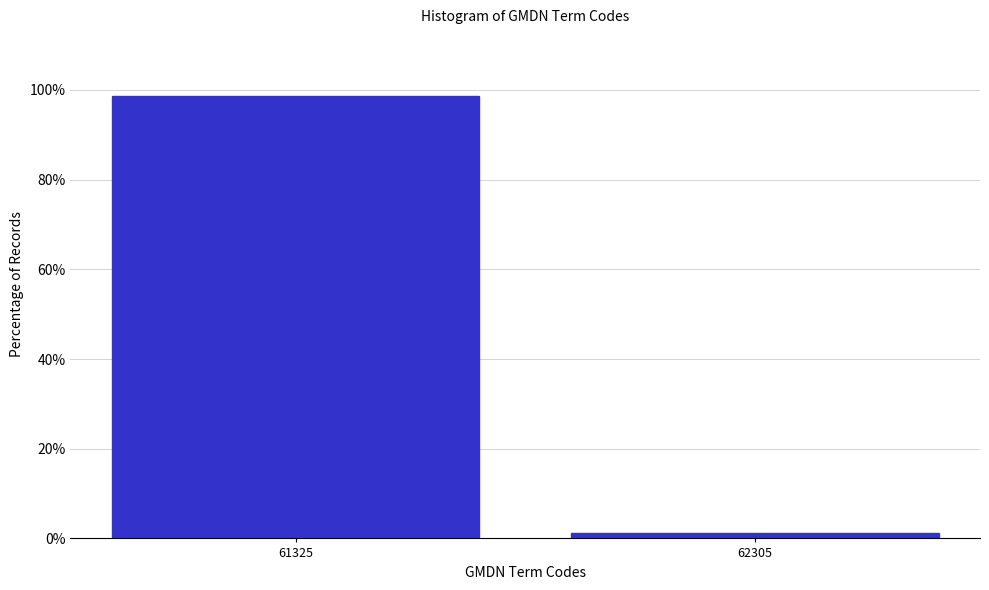

Reading left to right, what are all the values shown in this chart?

61325=98.7	62305=1.3